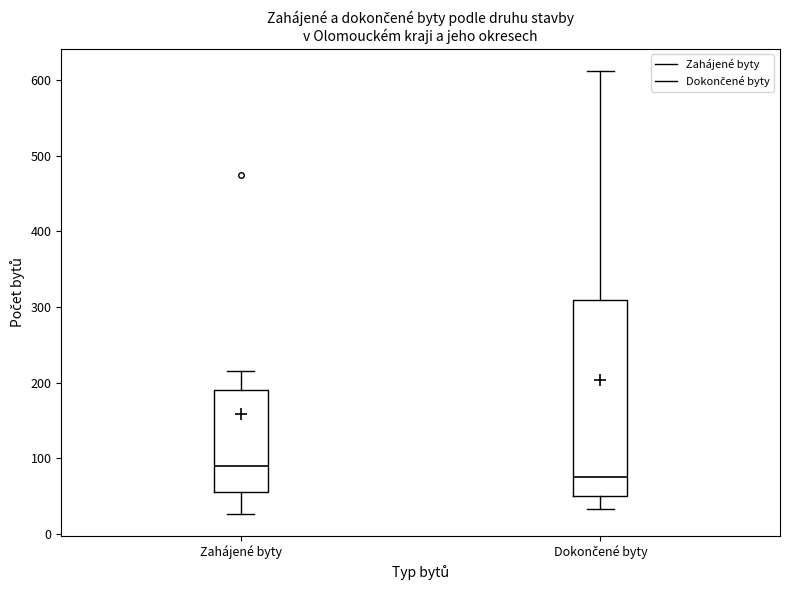

Reading left to right, transcribe this box plot: for each box, give where its median line is, the range the box spans, and where its two whiskers end, as read against the y-axis. The values are not printed on the chart, so give them approximately, as read against the axis.

Zahájené byty: median 90, box 60 to 190, whiskers 30 to 220
Dokončené byty: median 80, box 50 to 310, whiskers 30 to 610